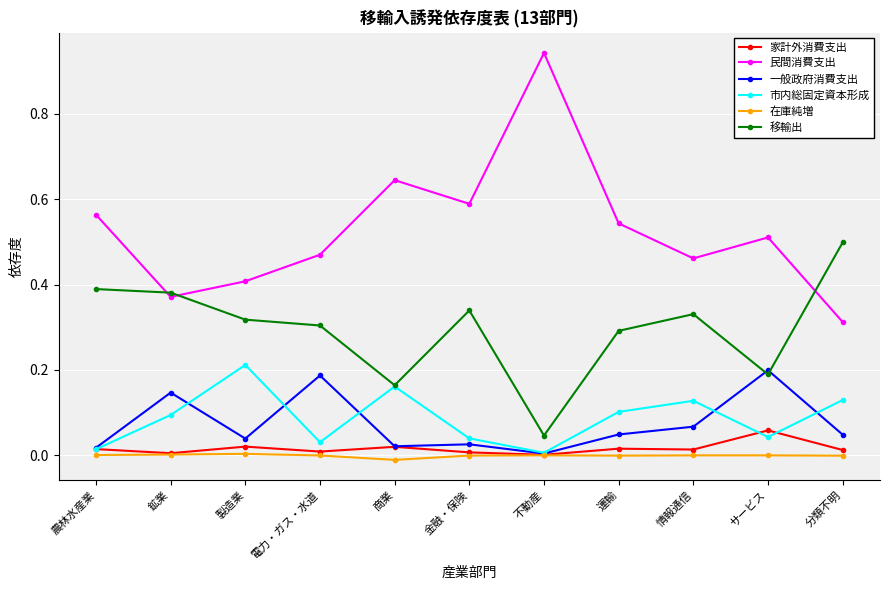

Which category has the highest value across all series?

不動産